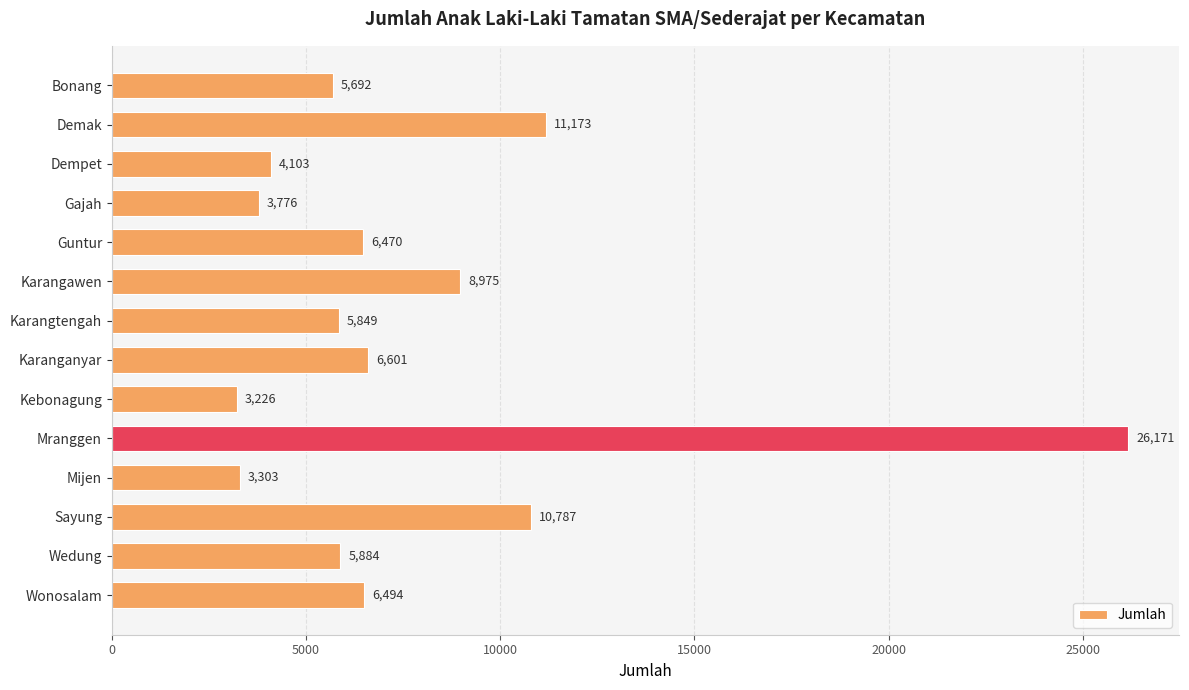

What is the change in value from Gajah to Mranggen?

+22395